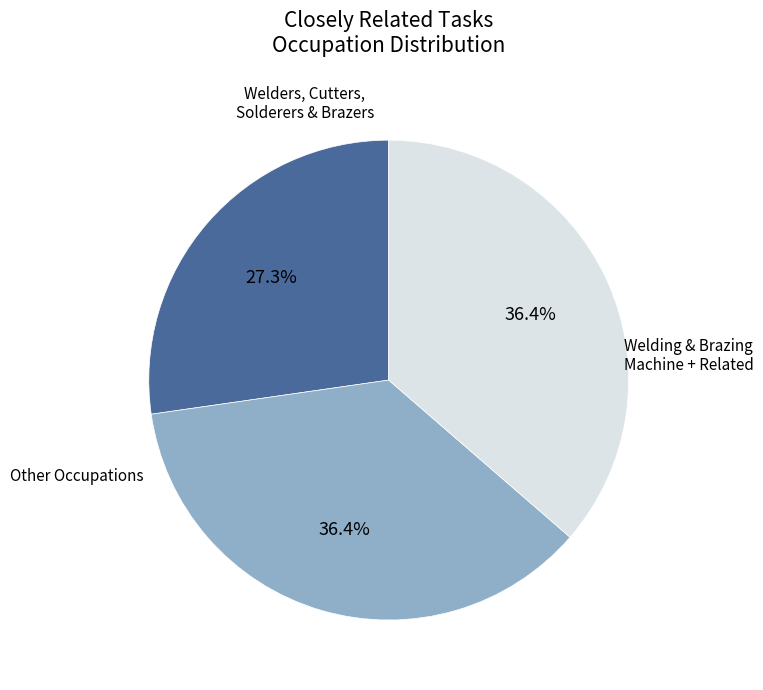

Does any single category account for the majority?

No